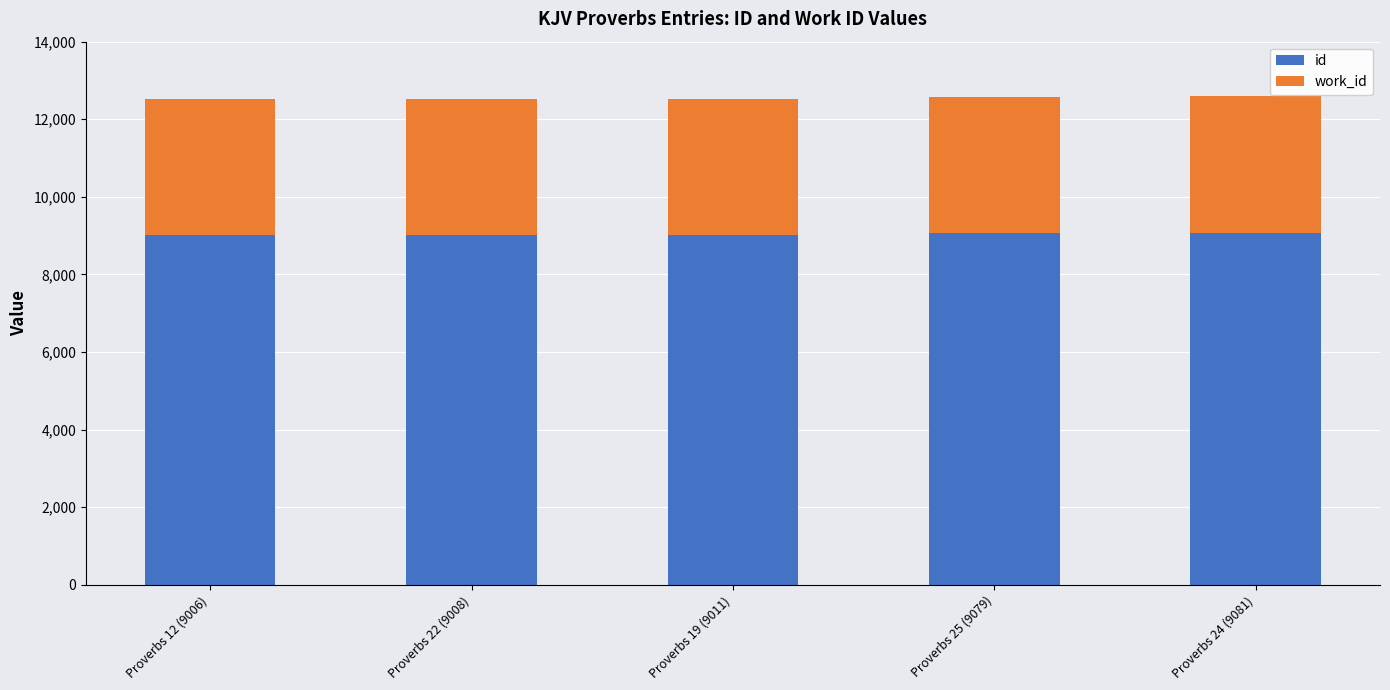

What is the minimum value for id?

9006